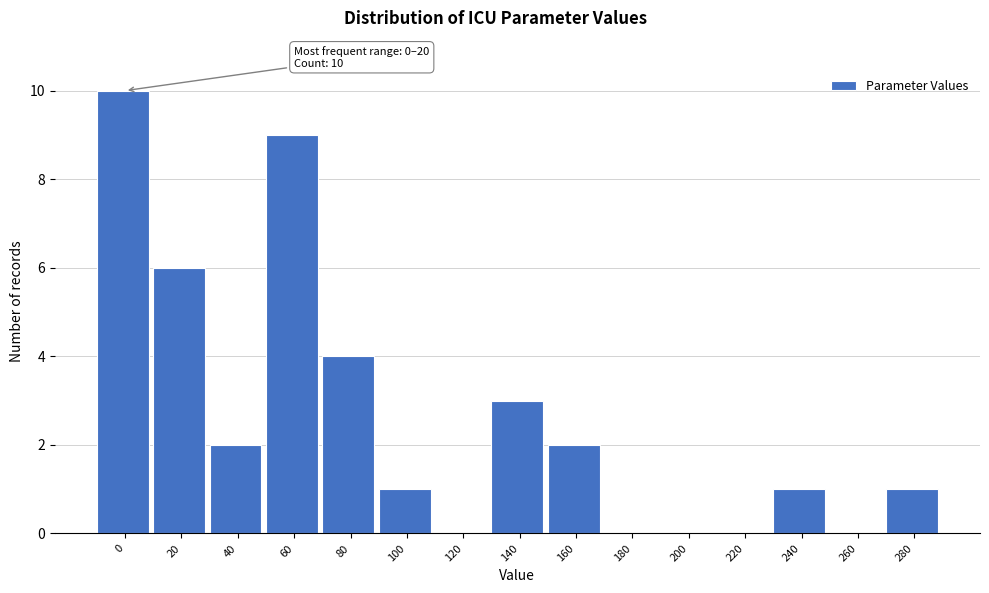

Reading left to right, what are all the values shown in this chart?

0=10	20=6	40=2	60=9	80=4	100=1	120=0	140=3	160=2	180=0	200=0	220=0	240=1	260=0	280=1